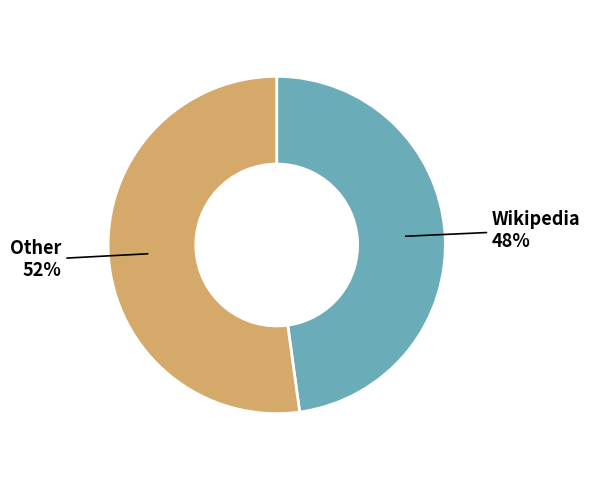

What percentage is the Other slice, to the nearest percent?

52%